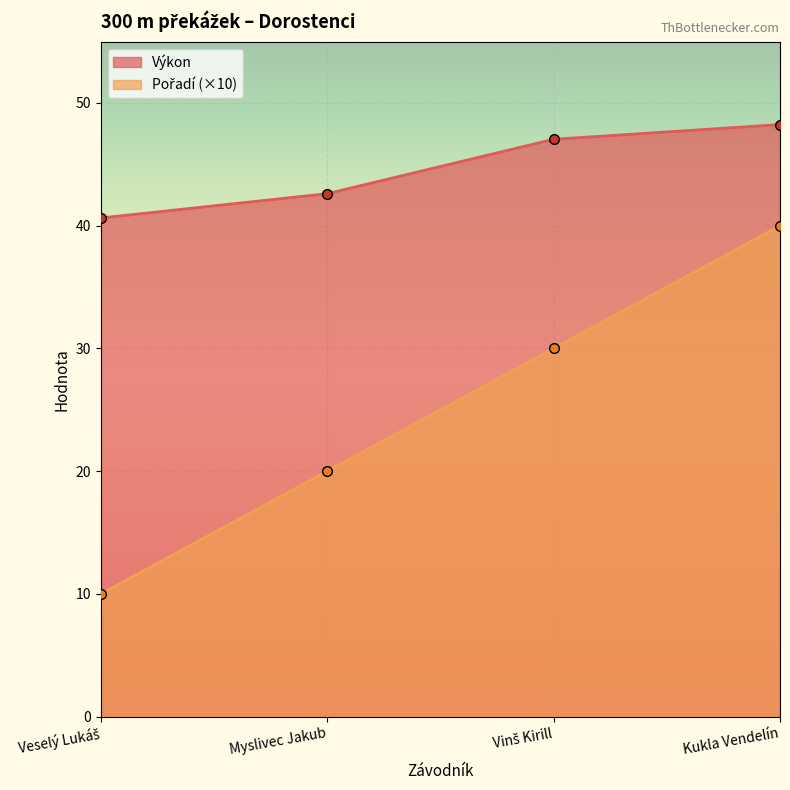

What is the average value of the Výkon series?

44.6